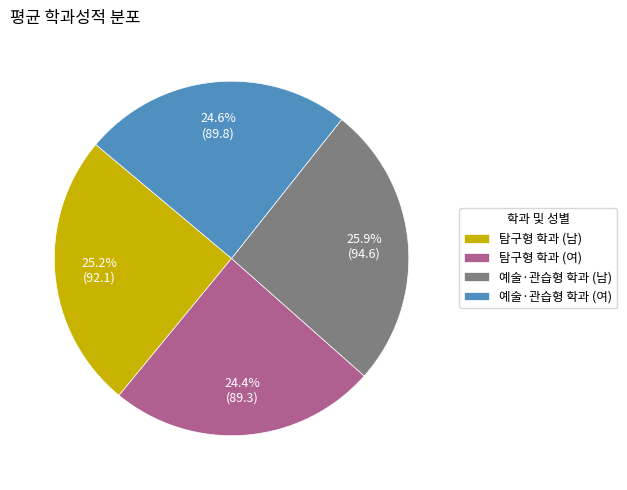

Approximately how many times larger is the value at 탐구형 학과 (여) compared to 탐구형 학과 (남)?

1.0